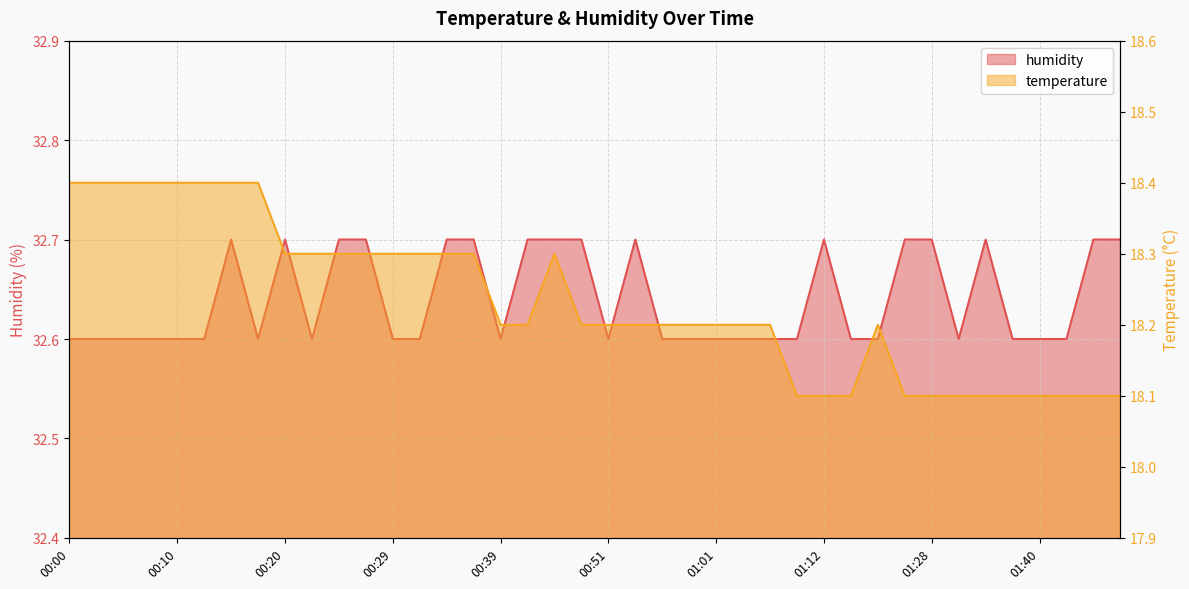

What is the minimum value shown in the chart?

18.1